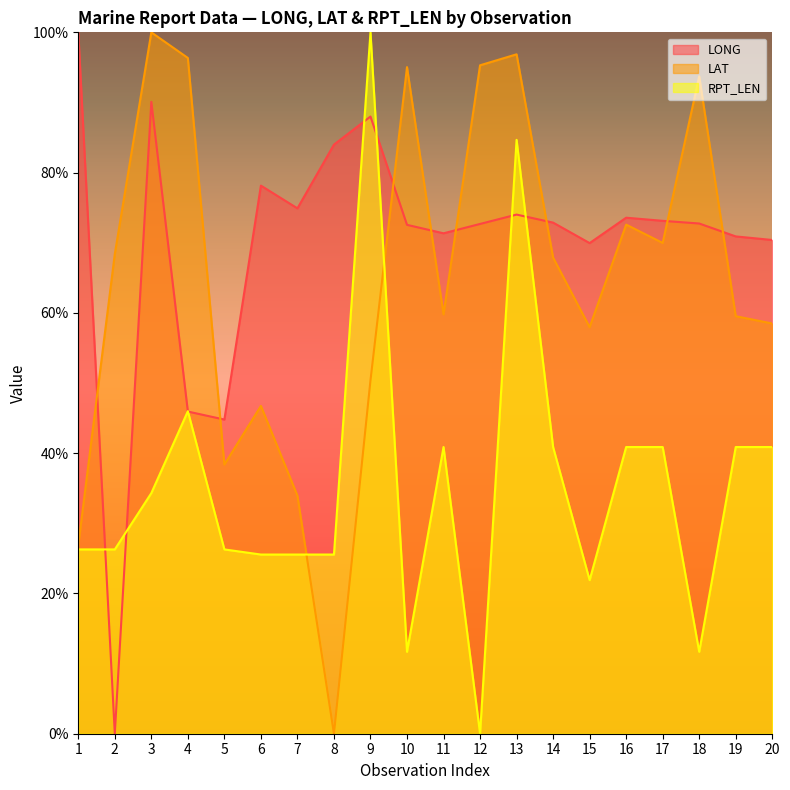

How many values in the LAT series are below 67?

10